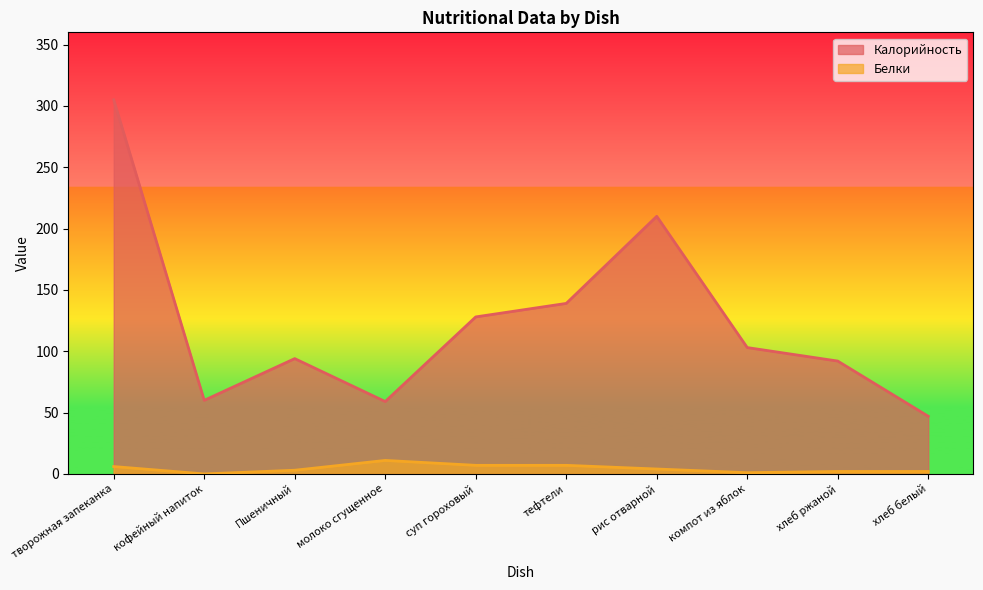

What are all the series names shown in the legend?

Калорийность, Белки